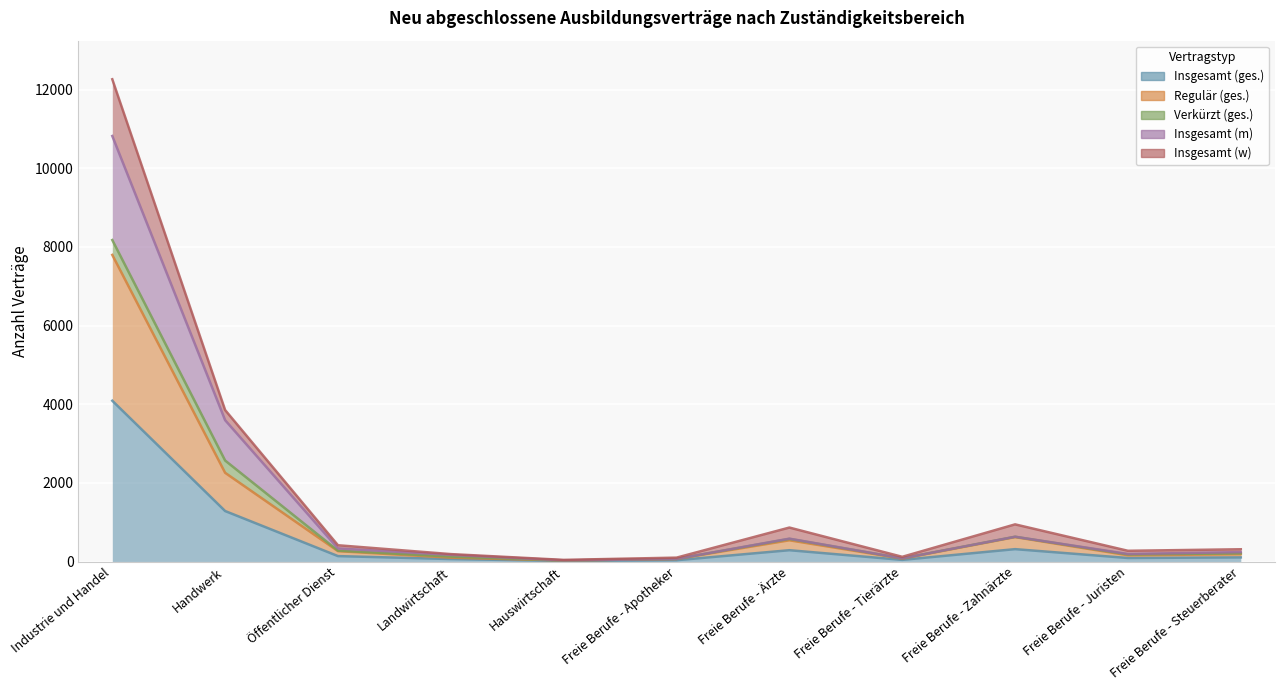

Count the number of categories in the chart.

11